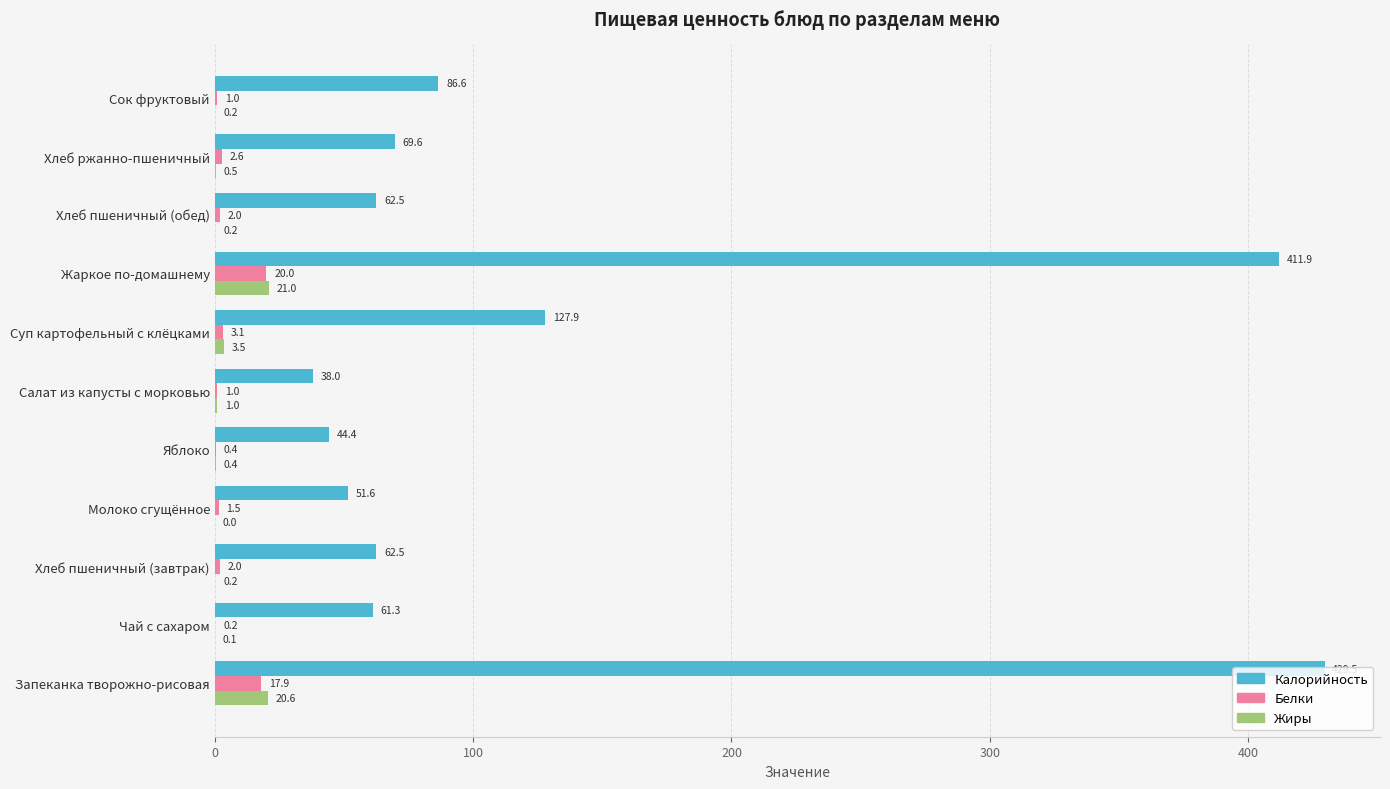

What is the maximum value for Калорийность?

429.5